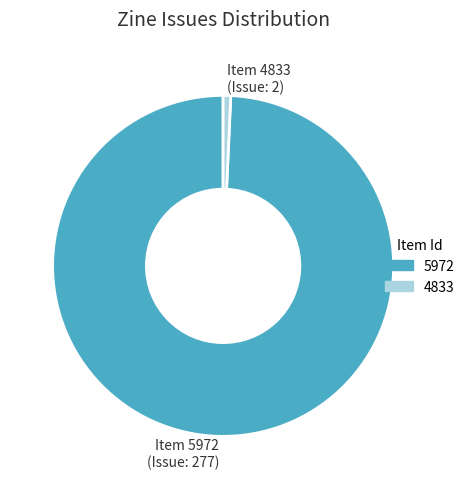

How many segments does this pie chart have?

2